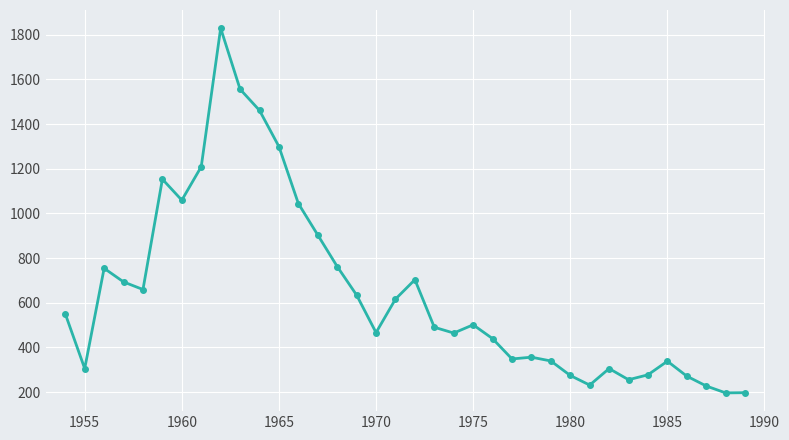

What is the sum of all values?

23163